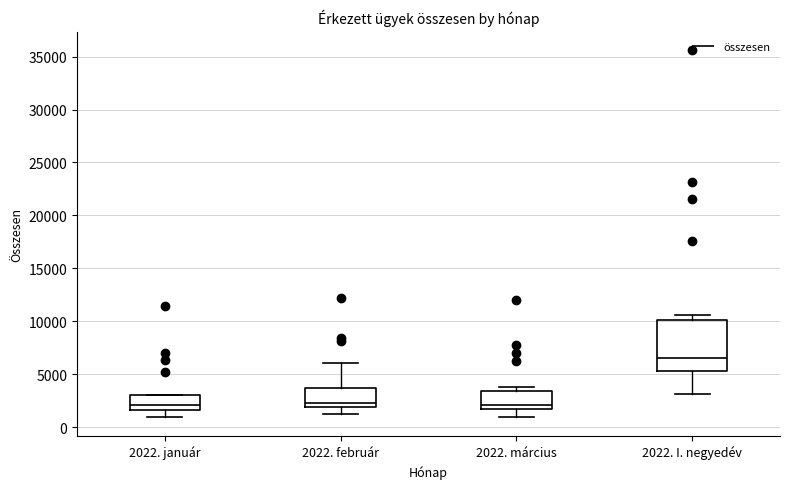

Reading left to right, read every box against the y-axis: the position of its median line, the range the box covers, and the ends of its whiskers. The values are not printed on the chart, so give them approximately, as read against the axis.

2022. január: median 2000, box 1500 to 3000, whiskers 1000 to 3000
2022. február: median 2000 (just above the box's lower edge), box 2000 to 3500, whiskers 1000 to 6000
2022. március: median 2000, box 1500 to 3500, whiskers 1000 to 4000
2022. I. negyedév: median 6500, box 5500 to 10000, whiskers 3000 to 10500